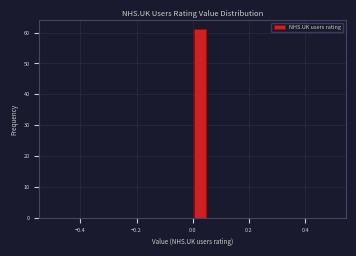

Around what value on the x-axis is the tallest bar? Give the approximate position of its centre, as read against the axis.

0.02